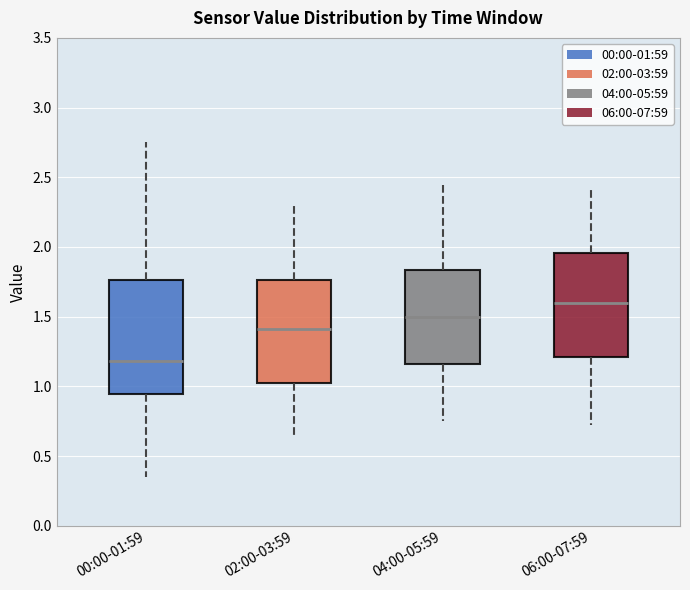

Reading left to right, read every box against the y-axis: the position of its median line, the range the box covers, and the ends of its whiskers. The values are not printed on the chart, so give them approximately, as read against the axis.

00:00-01:59: median 1.20, box 0.95 to 1.75, whiskers 0.35 to 2.75
02:00-03:59: median 1.40, box 1.05 to 1.75, whiskers 0.65 to 2.30
04:00-05:59: median 1.50, box 1.15 to 1.85, whiskers 0.75 to 2.45
06:00-07:59: median 1.60, box 1.20 to 1.95, whiskers 0.70 to 2.40